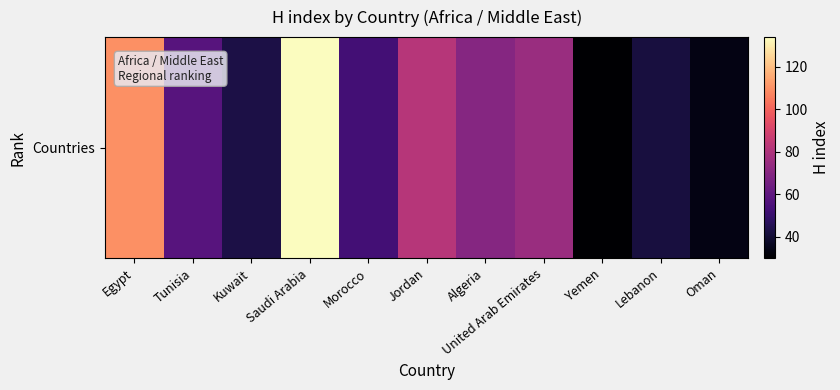

Reading left to right, transcribe all the data shown in this chart.

110	58	43	134	53	82	70	75	30	42	34